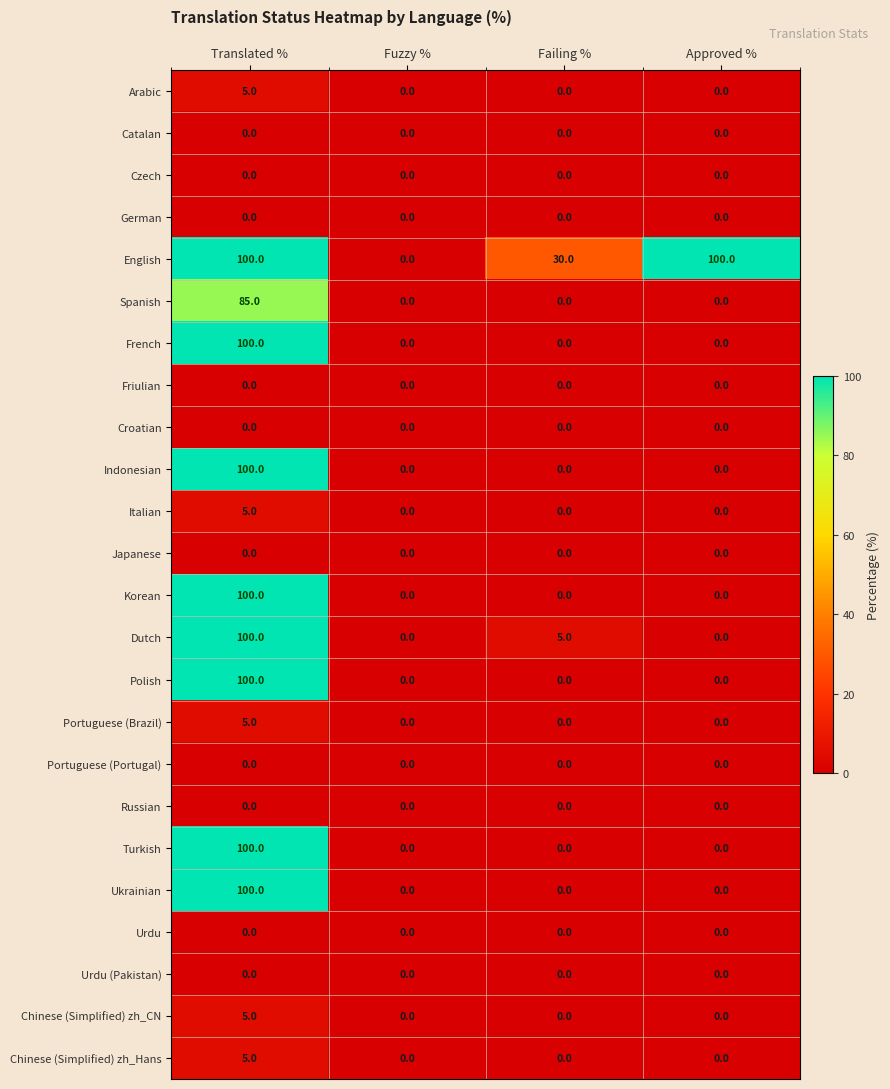

At how many categories does at least one series exceed 23?

3